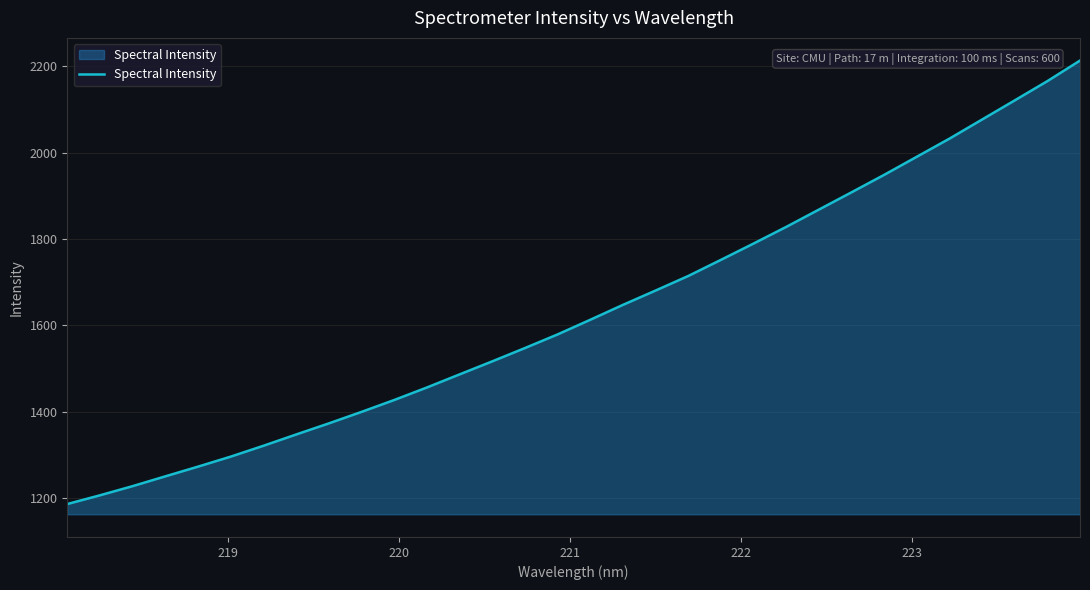

What is the difference between the maximum and minimum values?

1027.4